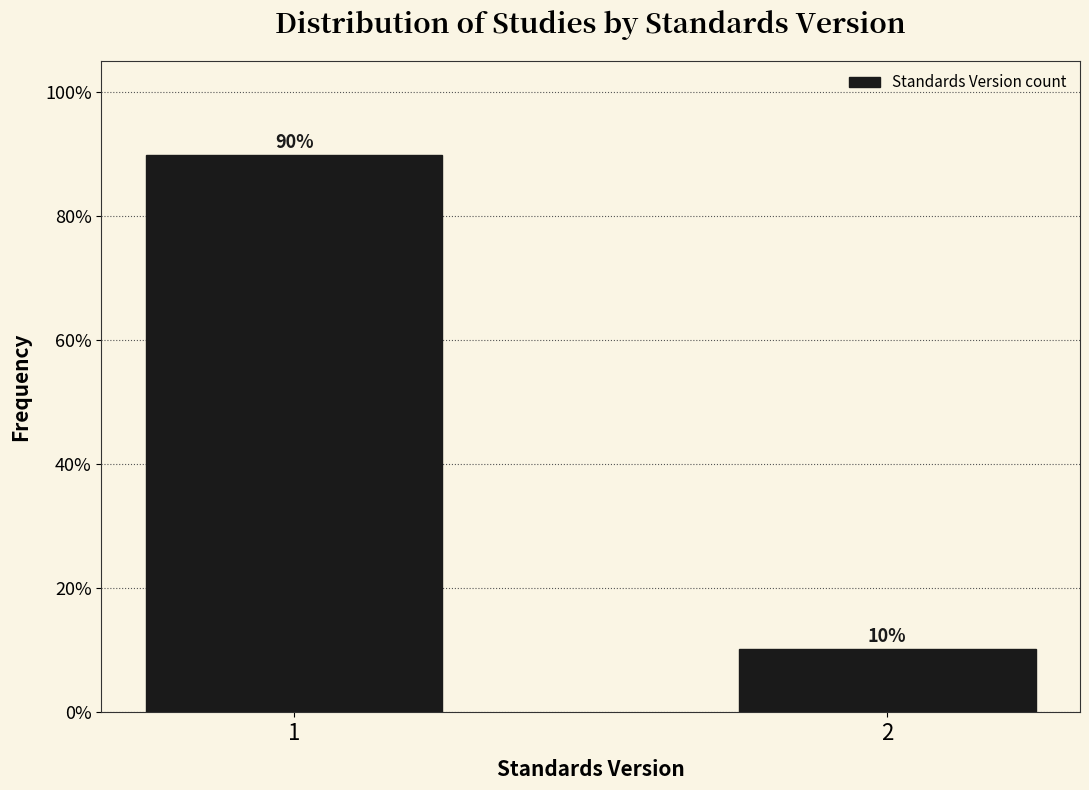

Are the bars horizontal?

No